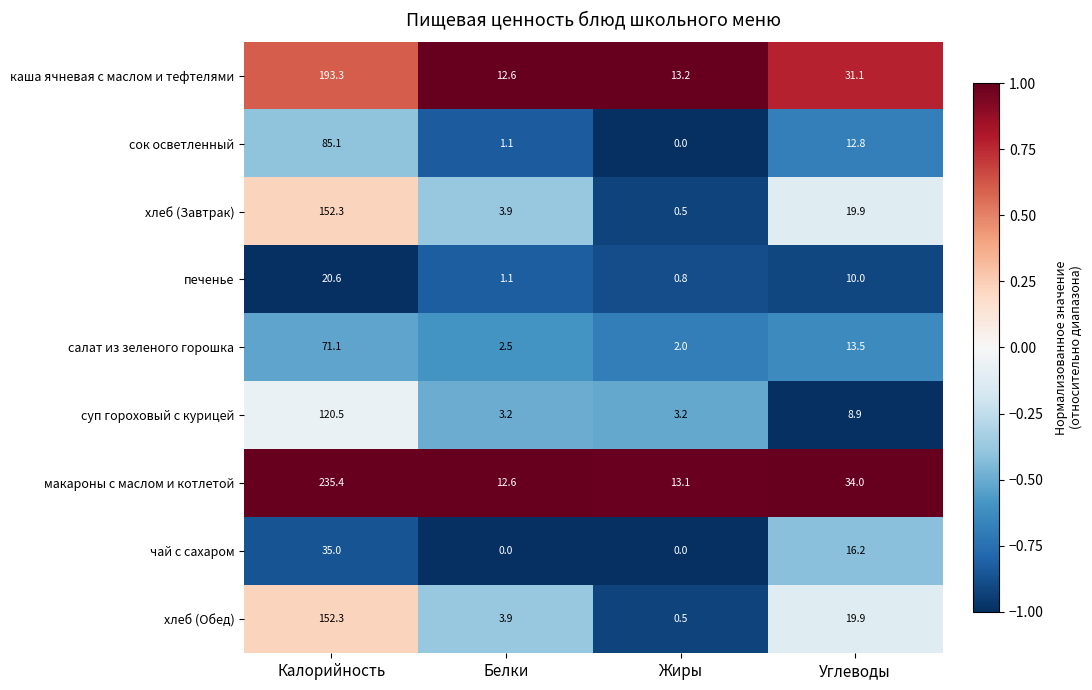

What is the greatest value displayed?

235.4